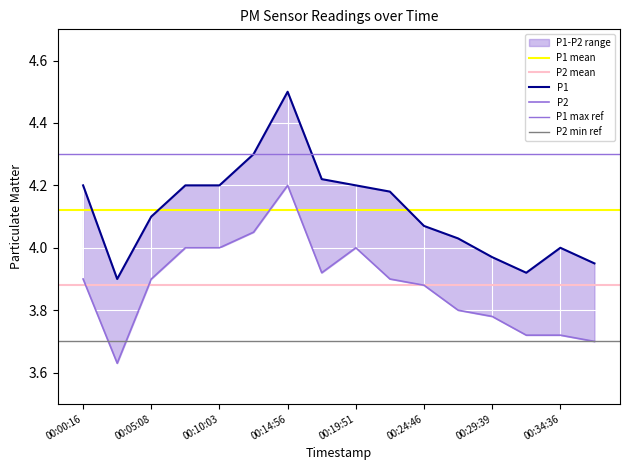

What is the highest value of the P2 series?

4.2